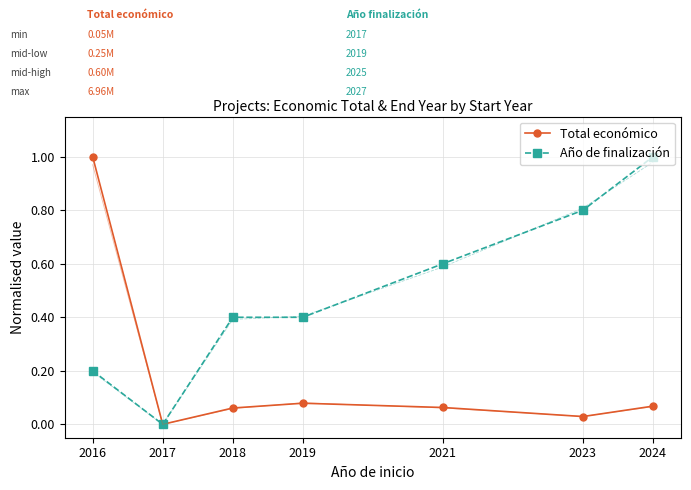

Reading left to right, what are all the values shown in this chart?

Total económico: 1.0	0.0	0.1	0.1	0.1	0.0	0.1
Año de finalización: 0.2	0.0	0.4	0.4	0.6	0.8	1.0